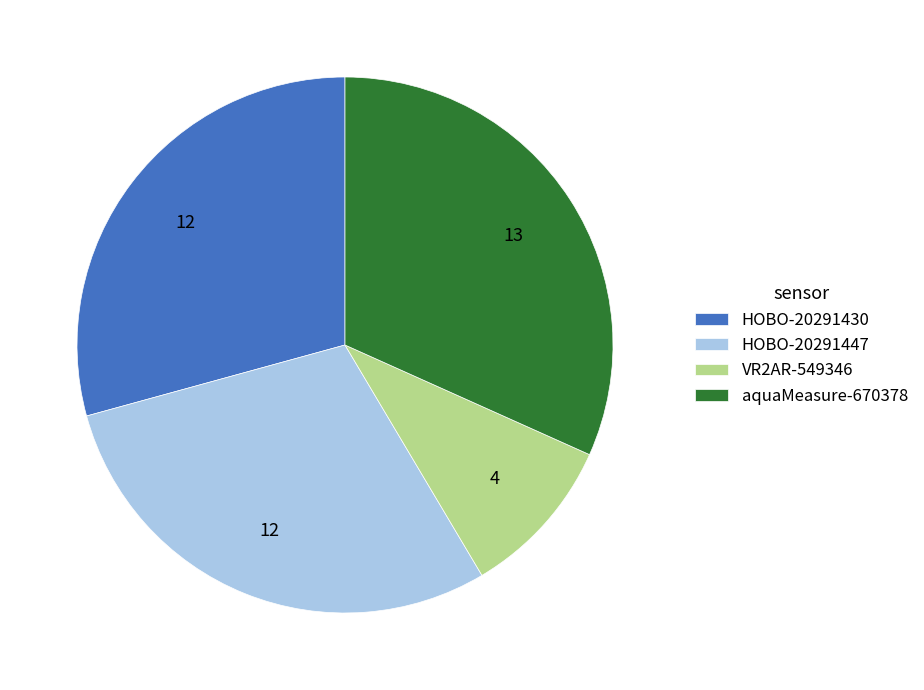

How many segments does this pie chart have?

4